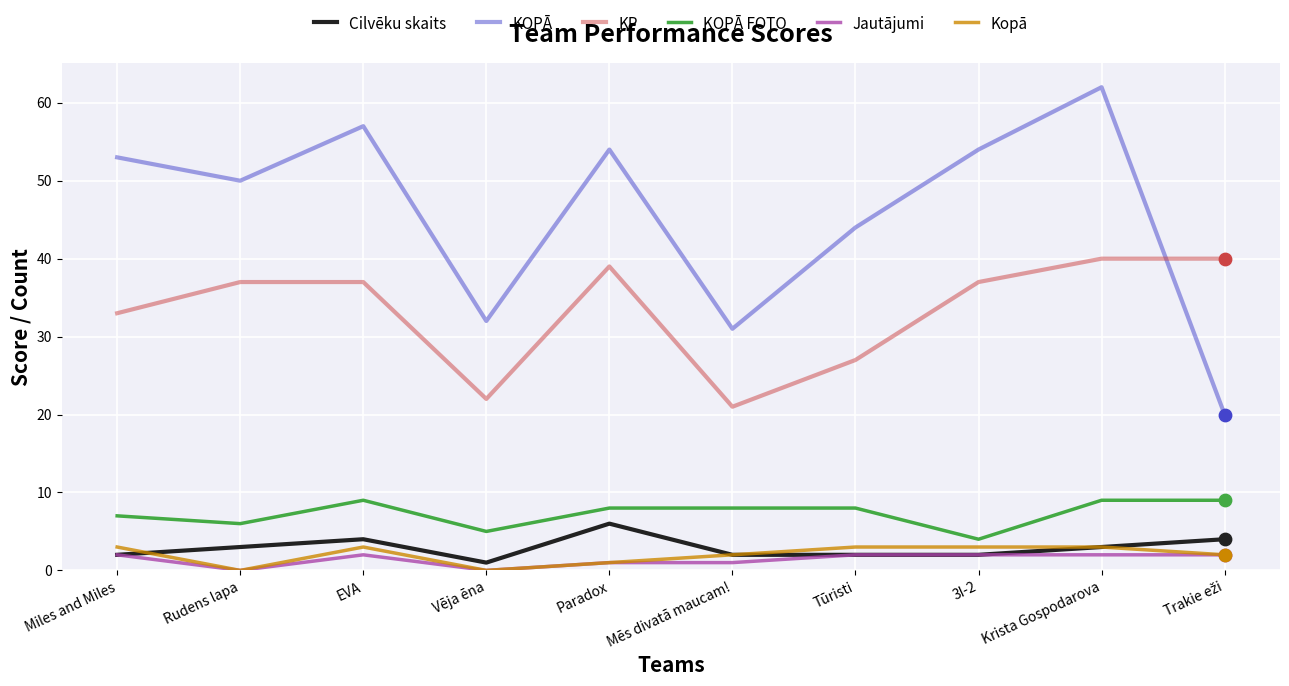

Which series has the widest spread of values?

KOPĀ